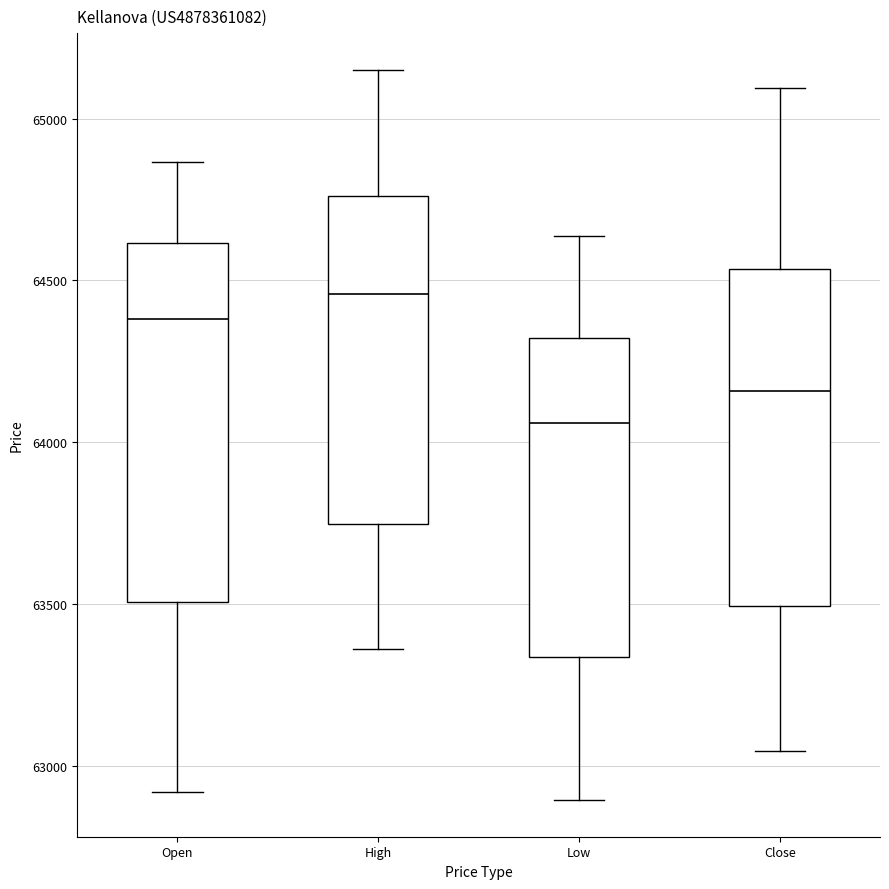

Which box has the lowest median line?

Low